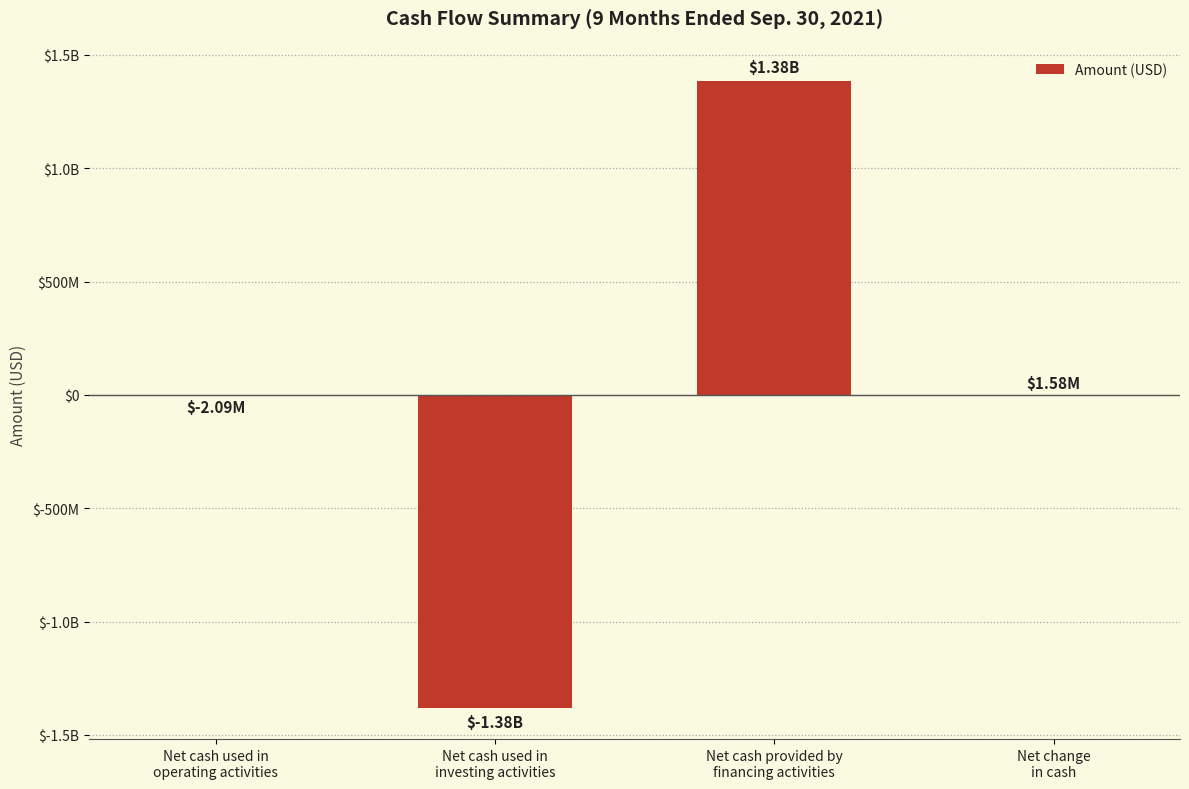

Is it true that the value at Net cash used in
investing activities is -1849515667?

False